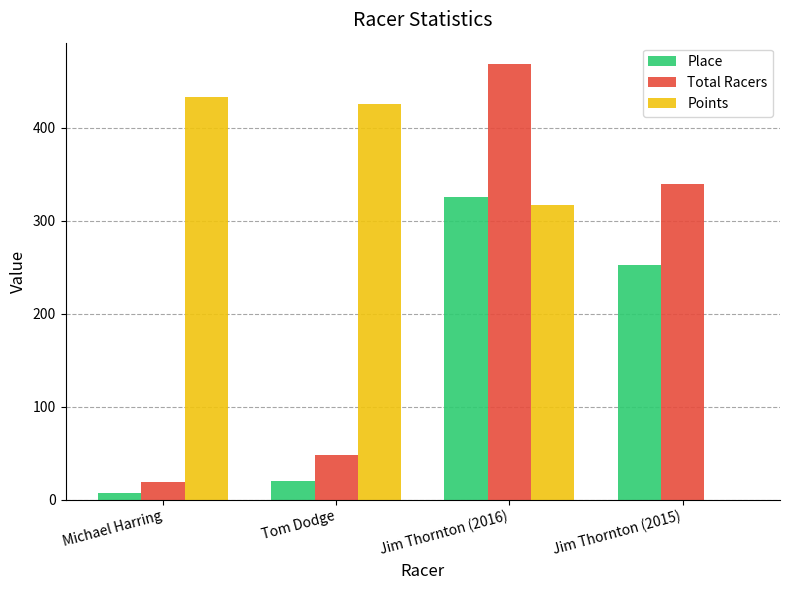

Is it true that Points equals 190.1 at Jim Thornton (2015)?

False